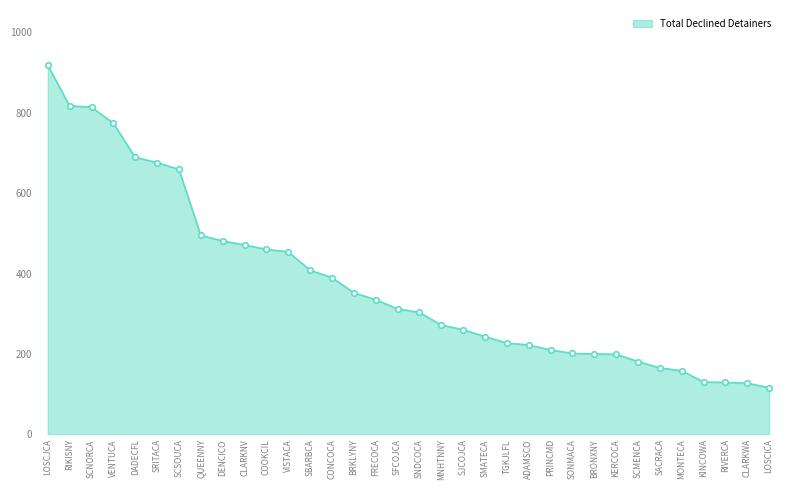

What is the change in value from BRKLYNY to BRONXNY?

-152